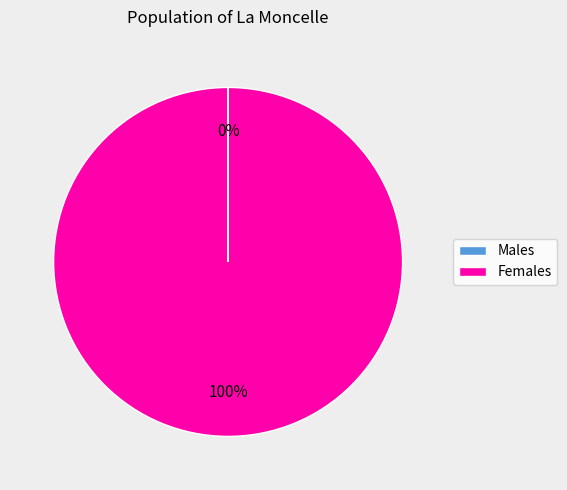

To the nearest percent, what percentage of the pie is Females?

100%